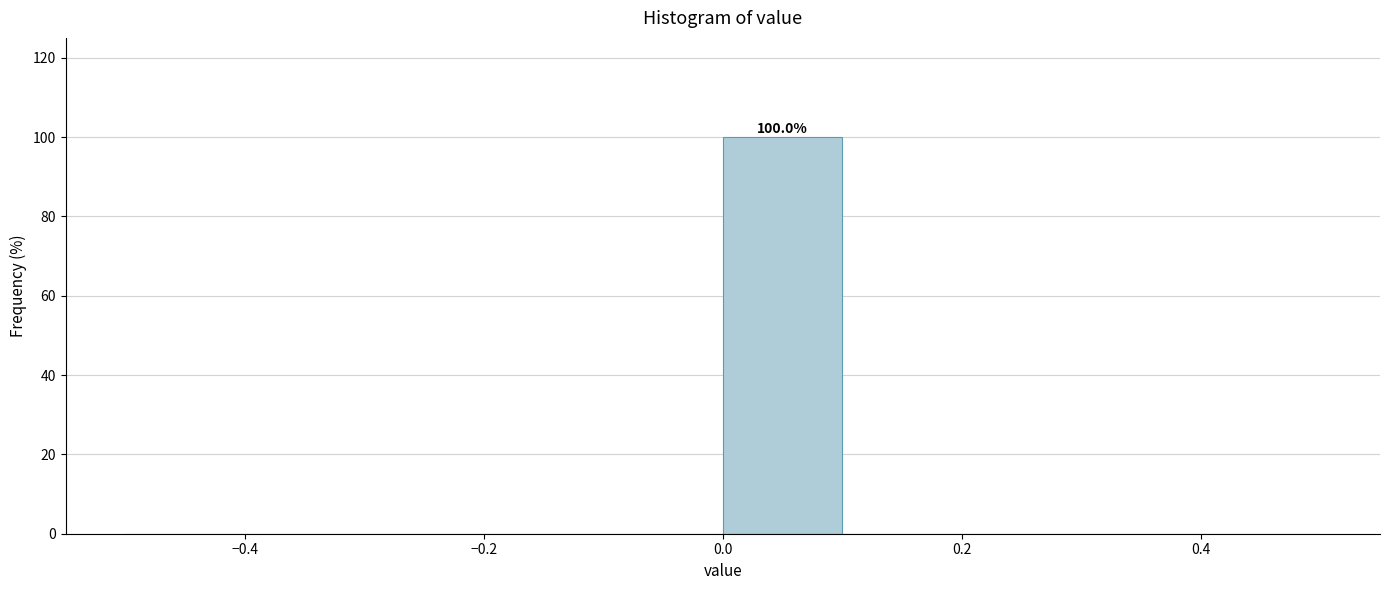

Over which range of the x-axis is the bar tallest?

0.0 to 0.1